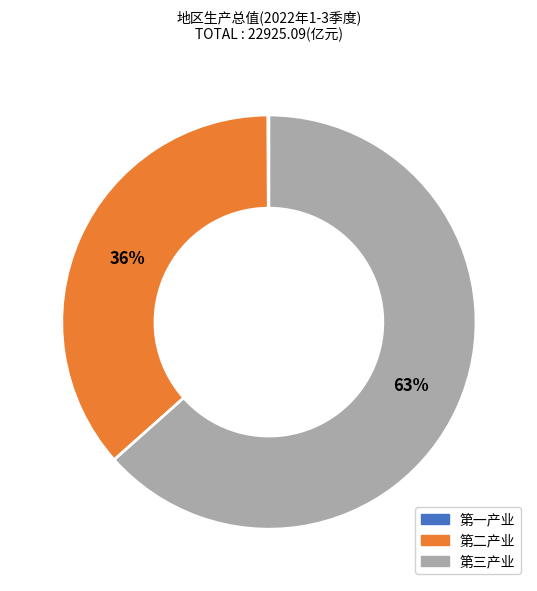

Combined, do 第三产业 and 第二产业 account for over 50%?

Yes